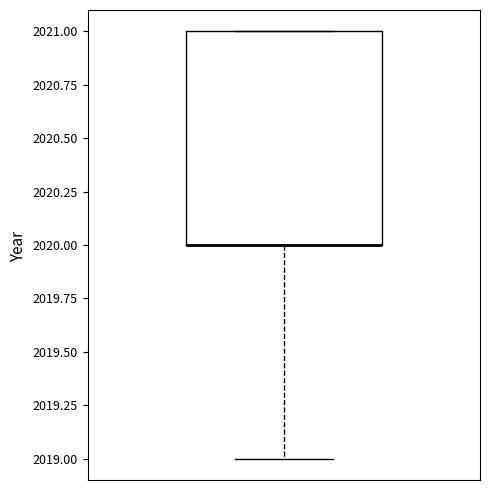

Where is the upper edge of the box on the y-axis? The values are not printed on the chart, so give them approximately, as read against the axis.

2021